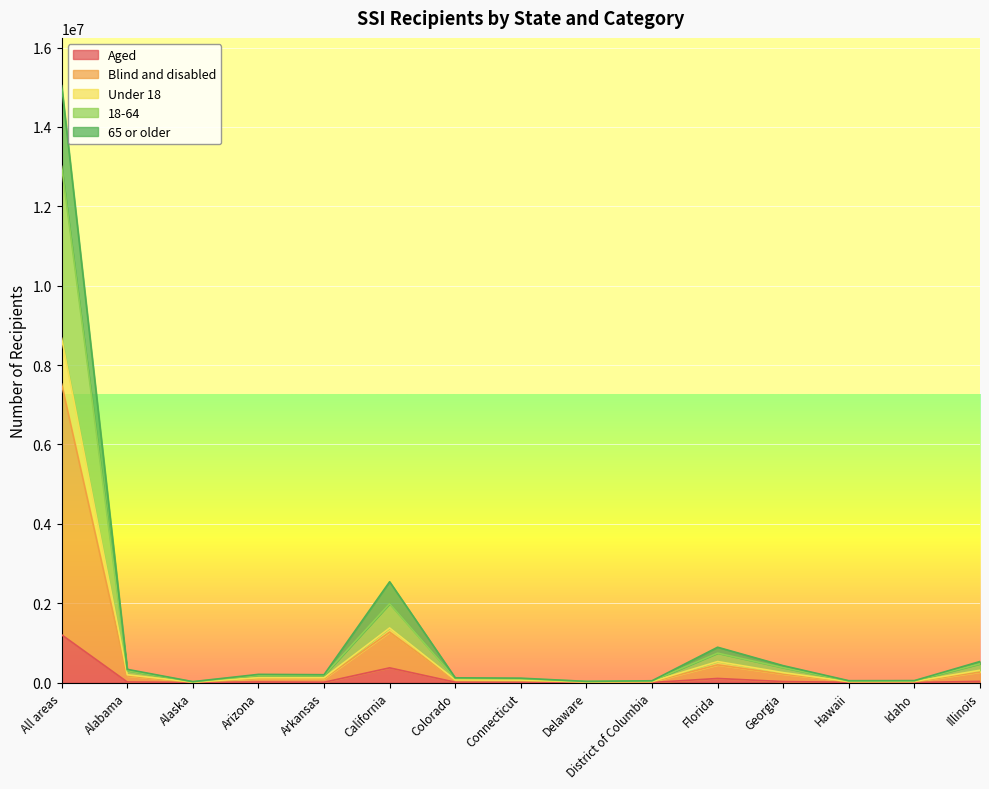

What is the difference between the 18-64 values at Florida and Connecticut?

389885